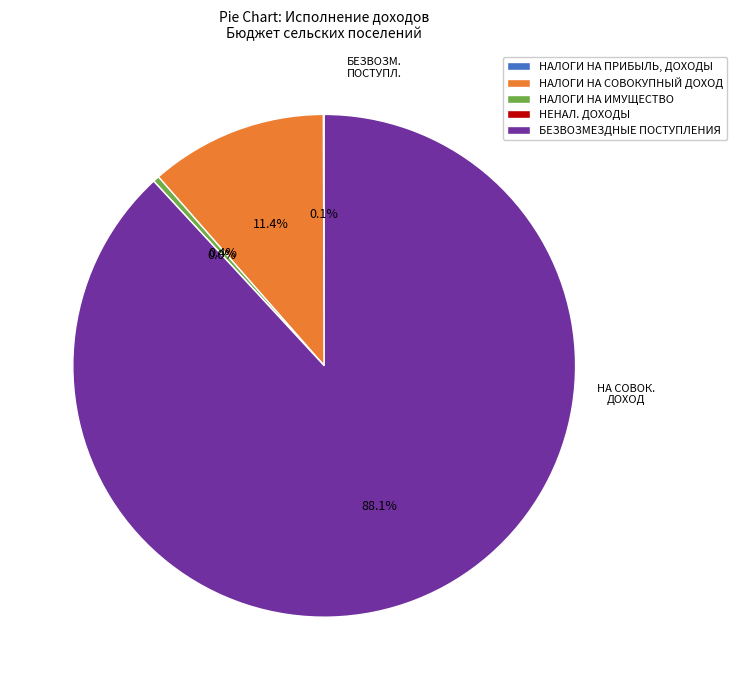

To the nearest percent, what portion does БЕЗВОЗМЕЗДНЫЕ ПОСТУПЛЕНИЯ represent?

88%